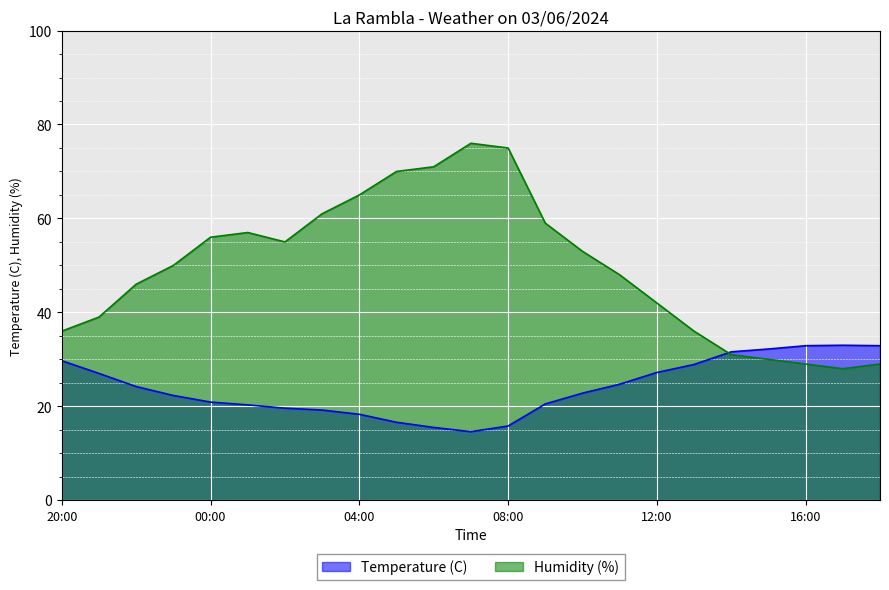

List the series in order of their peak value, highest first.

Humidity (%), Temperature (C)